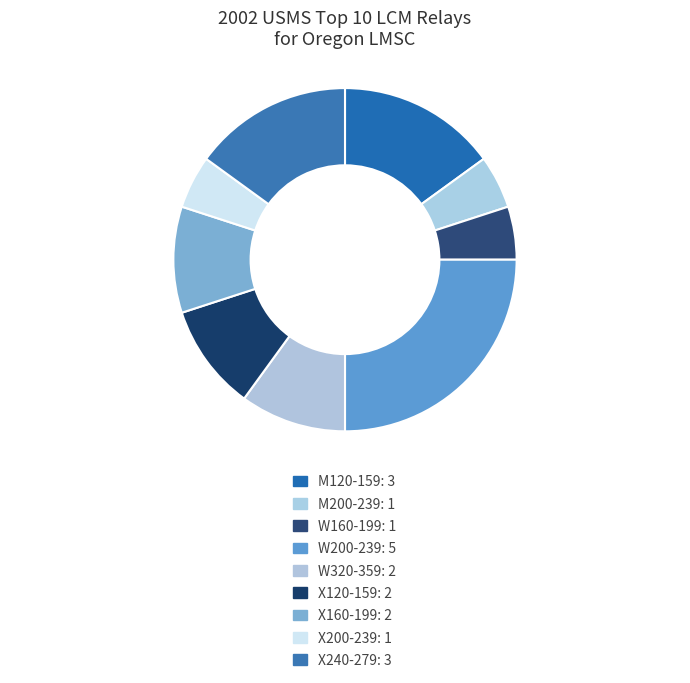

Does any single category account for the majority?

No